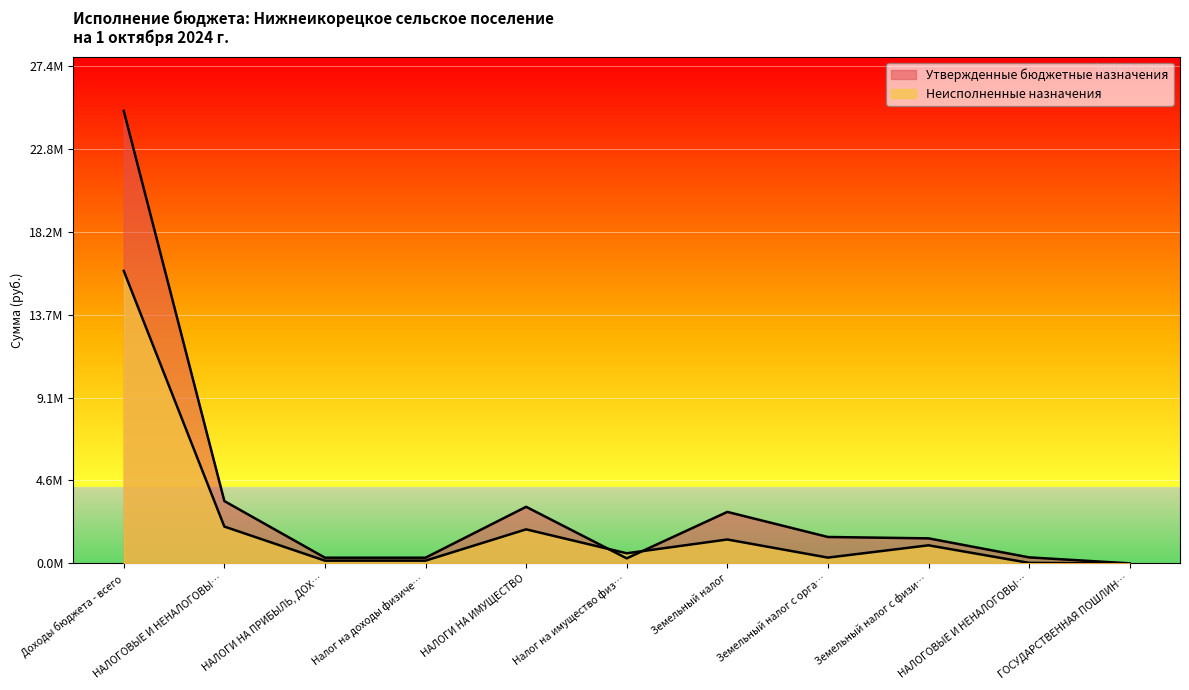

What is the sum of the Утвержденные бюджетные назначения values at Земельный налог and Налог на доходы физиче…?

3147000.0